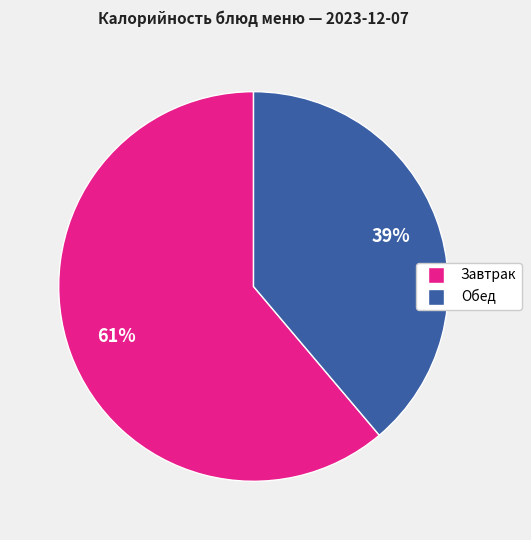

To the nearest percent, what is the difference between the largest and smallest slice percentages?

22%